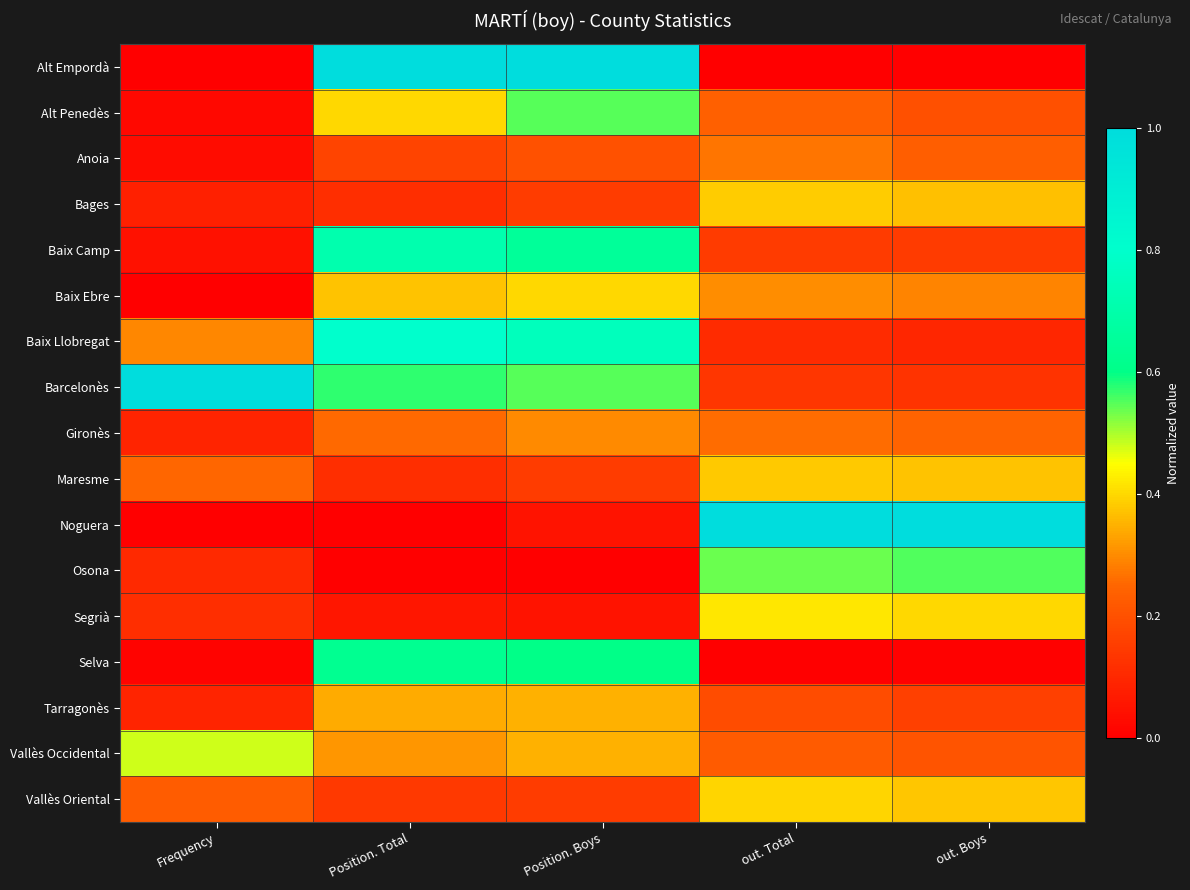

What is the difference between the highest and lowest values at Position. Boys?

1.0